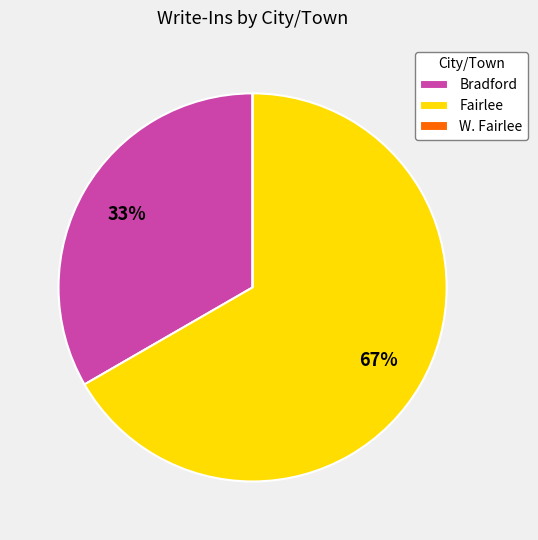

Is there a majority slice in this chart?

Yes